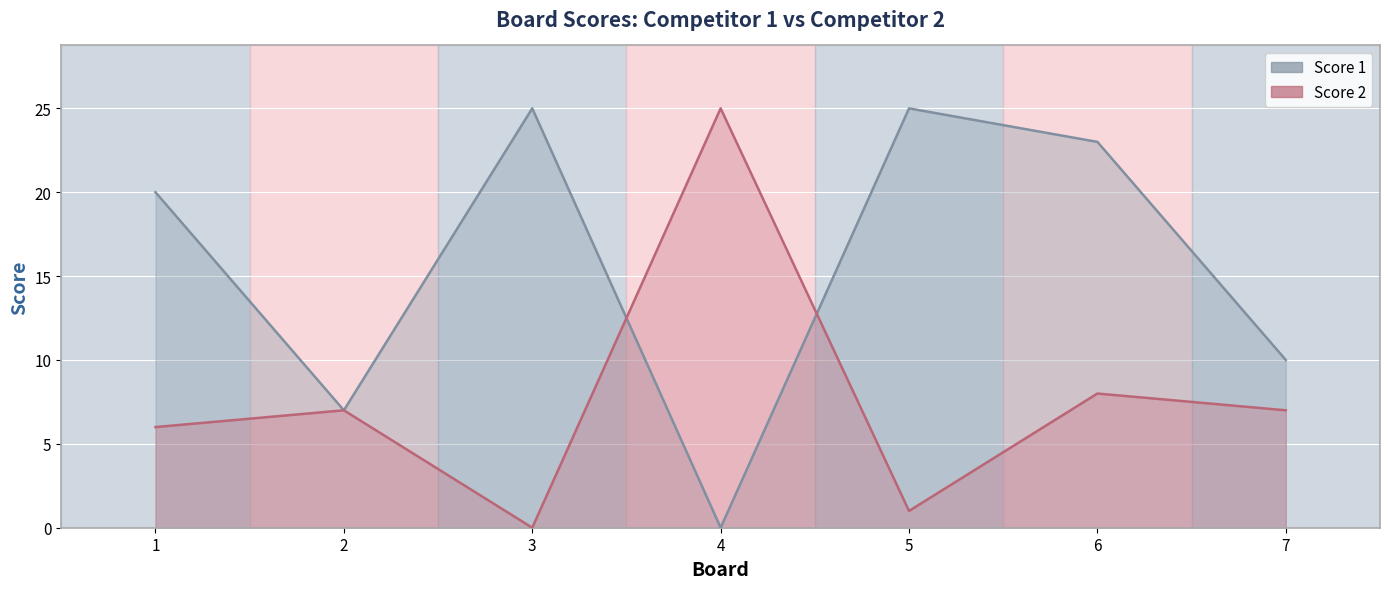

True or false: Score 2 has more than 0 points higher than both neighbors.

True